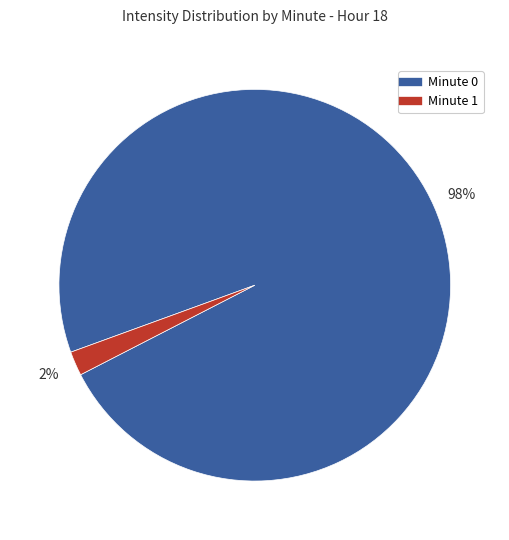

How many slices are in this pie chart?

2